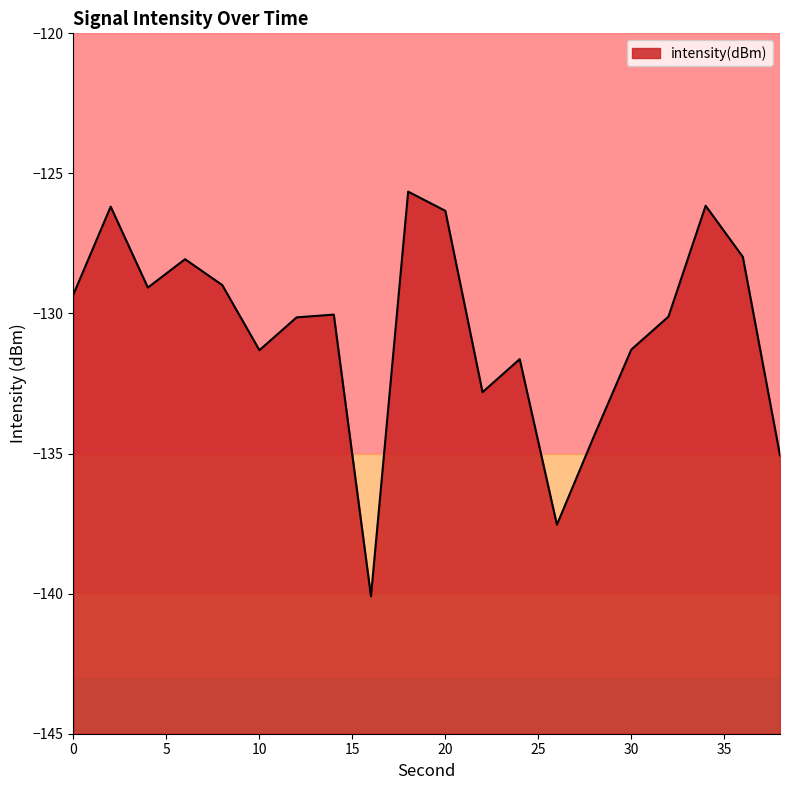

Reading left to right, extract all data points from this chart.

-129.3	-126.2	-129.1	-128.1	-129.0	-131.3	-130.1	-130.0	-140.1	-125.7	-126.3	-132.8	-131.6	-137.5	-134.4	-131.3	-130.1	-126.2	-128.0	-135.1